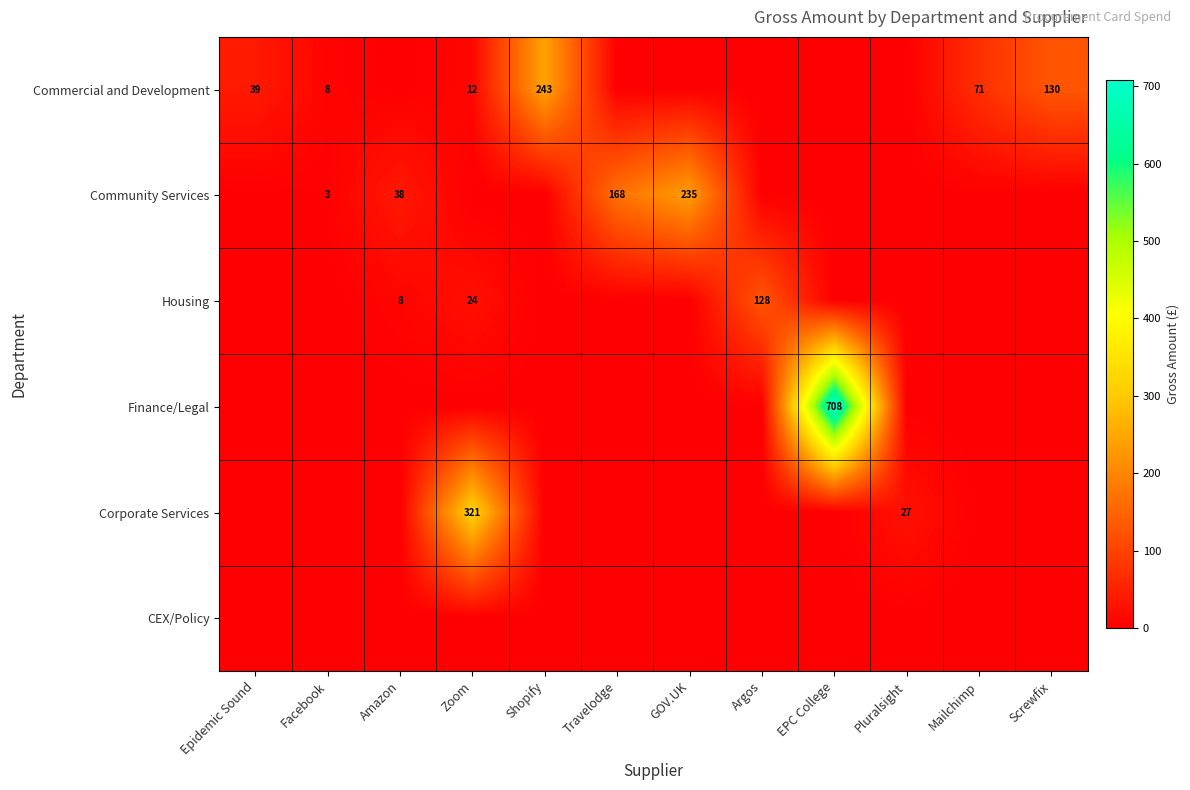

Is it true that Housing equals 24 at Zoom?

True